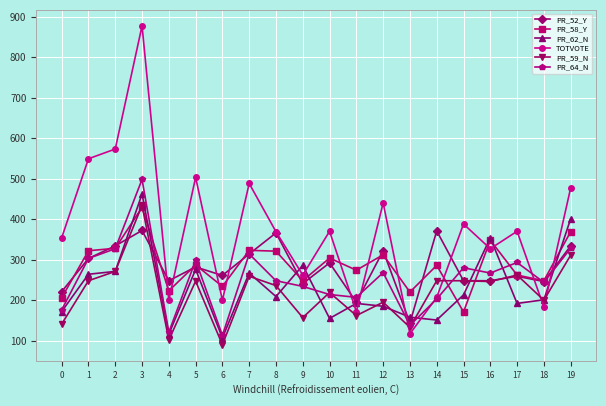

At which category does PR_52_Y reach its first local peak?

3